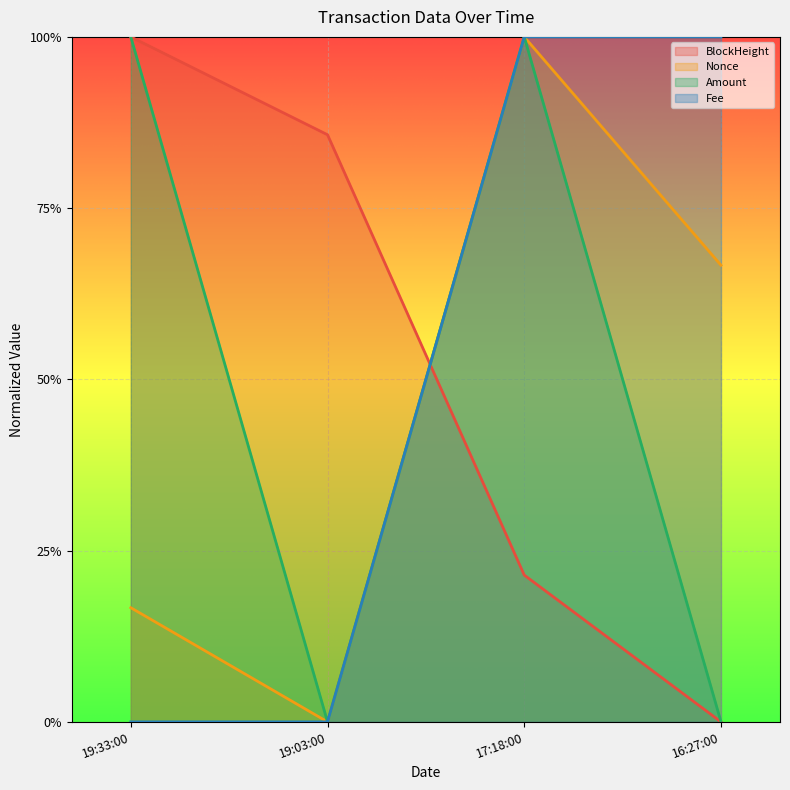

At which category is the sum across all series the highest?

17:18:00